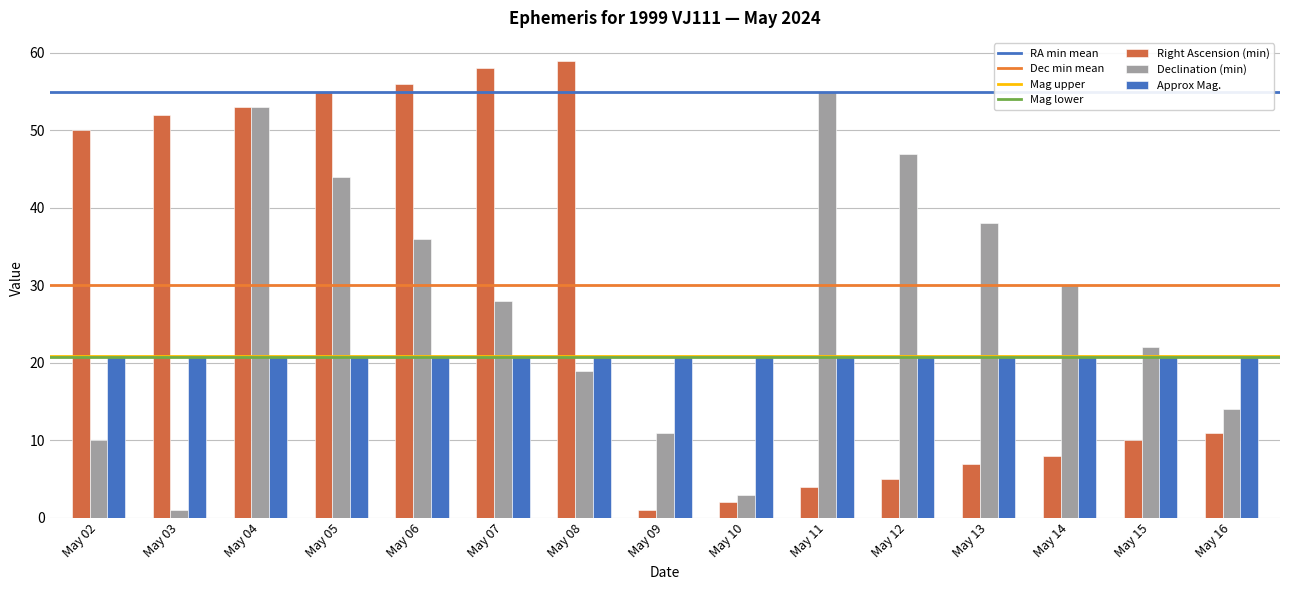

Are the bars horizontal?

No